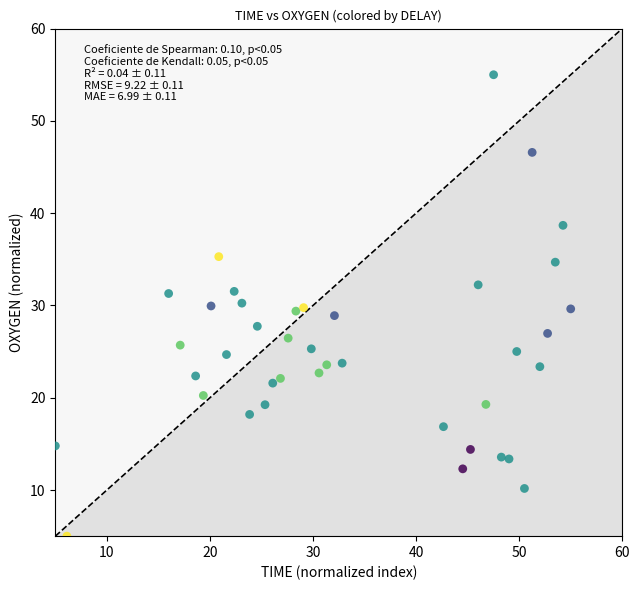

What is the range of X values (max minus min)?

50.0